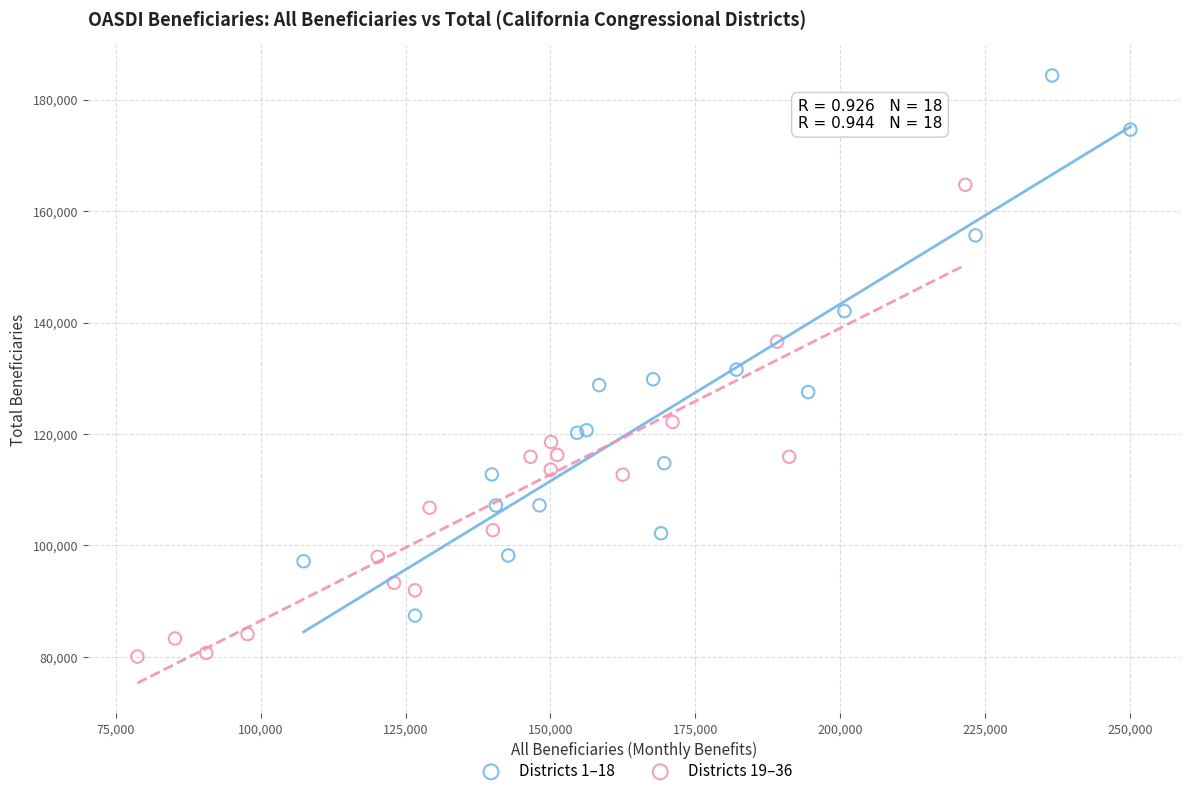

Which series has the widest spread of Y values?

Districts 1–18